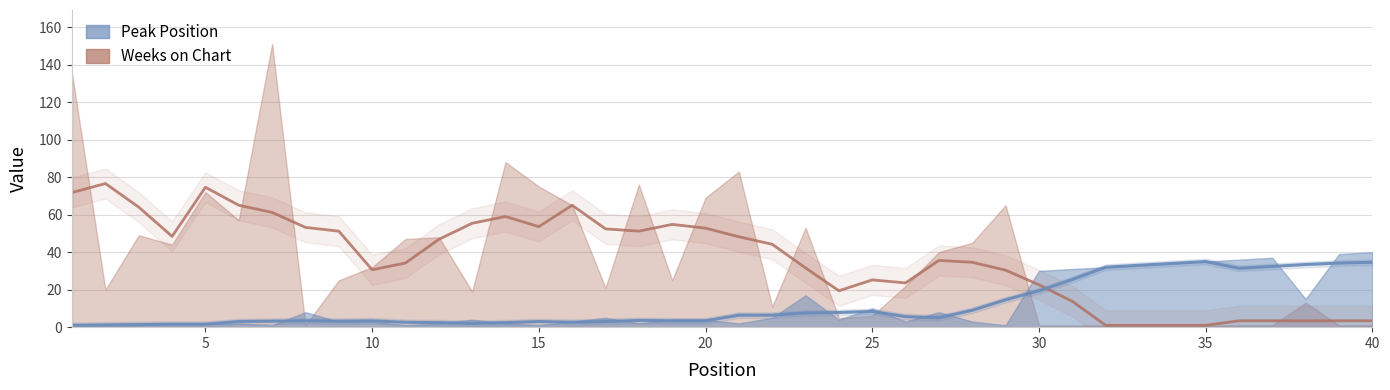

In Peak Position, how many points are higher than both neighbors (excluding endpoints)?

7